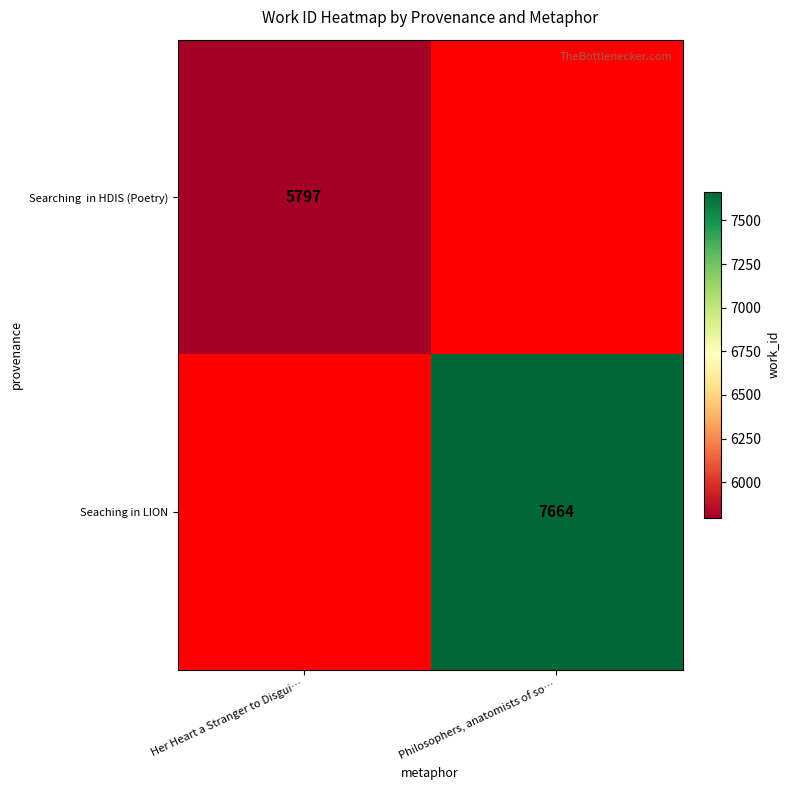

The Seaching in LION series shows 7664 at Philosophers, anatomists of so…. True or false?

True